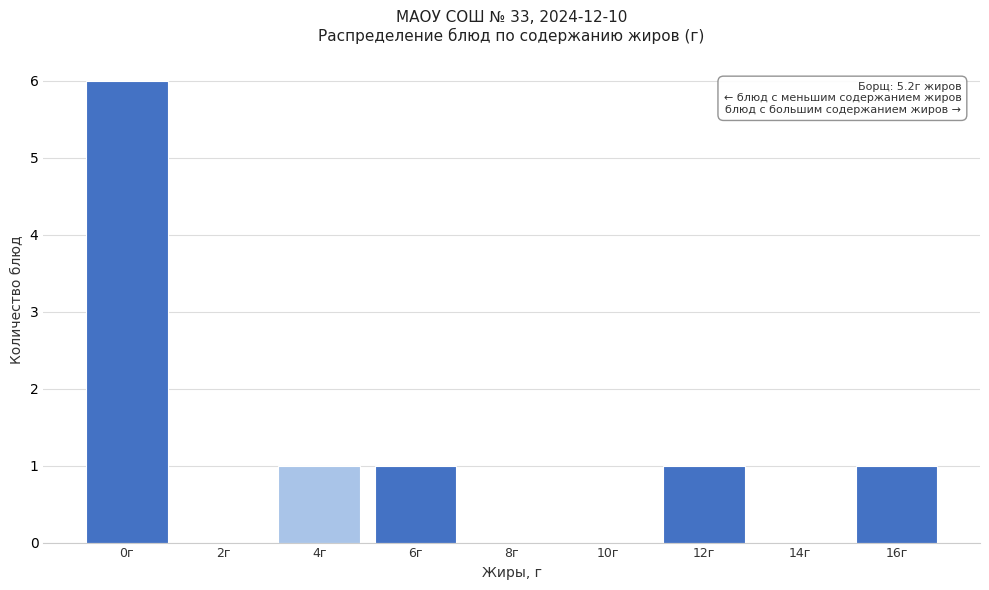

Reading left to right, transcribe all the data shown in this chart.

0г=6	2г=0	4г=1	6г=1	8г=0	10г=0	12г=1	14г=0	16г=1